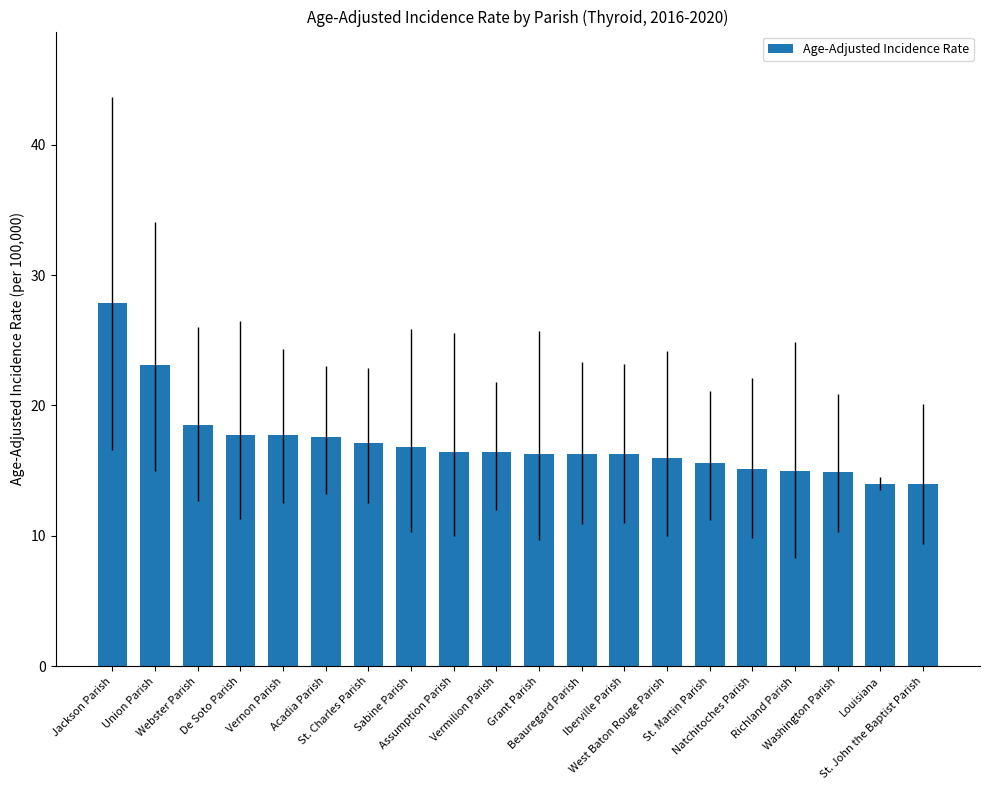

What is the sum of all values?

342.7